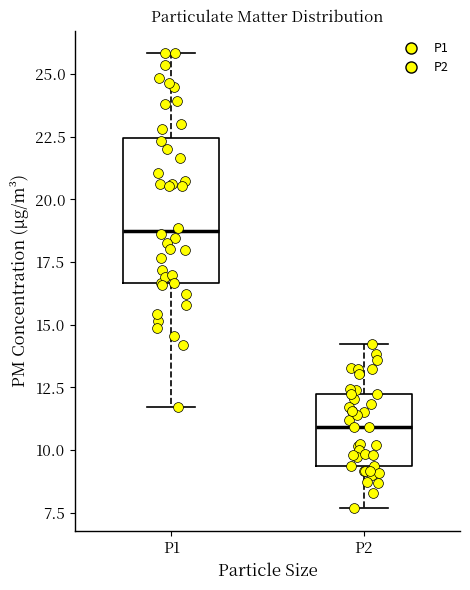

Reading left to right, transcribe this box plot: for each box, give where its median line is, the range the box spans, and where its two whiskers end, as read against the y-axis. The values are not printed on the chart, so give them approximately, as read against the axis.

P1: median 18.5, box 16.5 to 22.5, whiskers 11.5 to 26.0
P2: median 11.0, box 9.5 to 12.0, whiskers 7.5 to 14.0